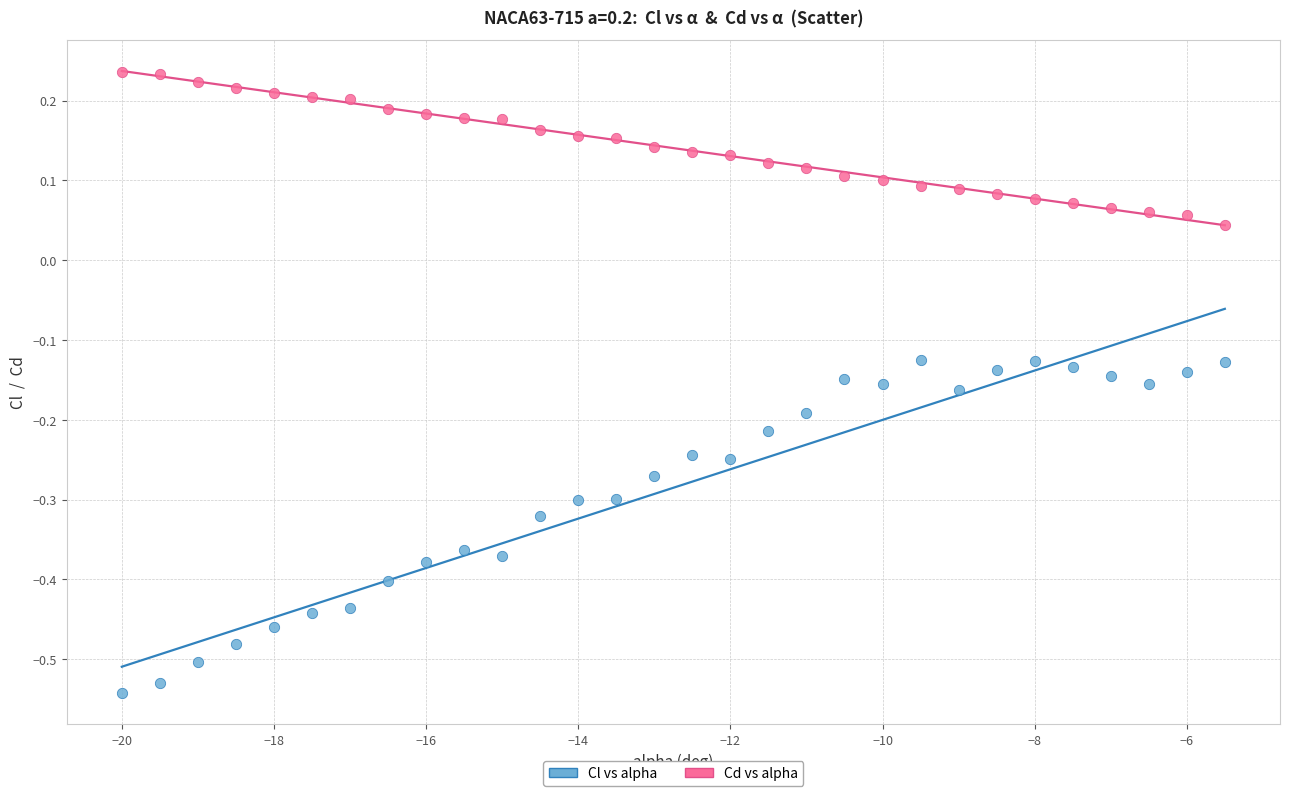

What is the X range (max minus min) for the scatter plot?

14.5